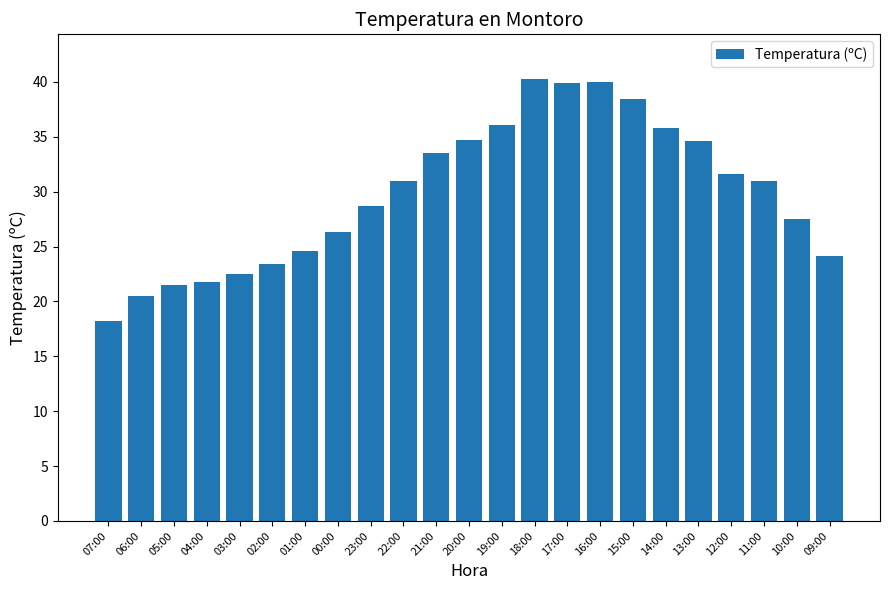

What is the ratio of the value at 16:00 to the value at 13:00?

1.2